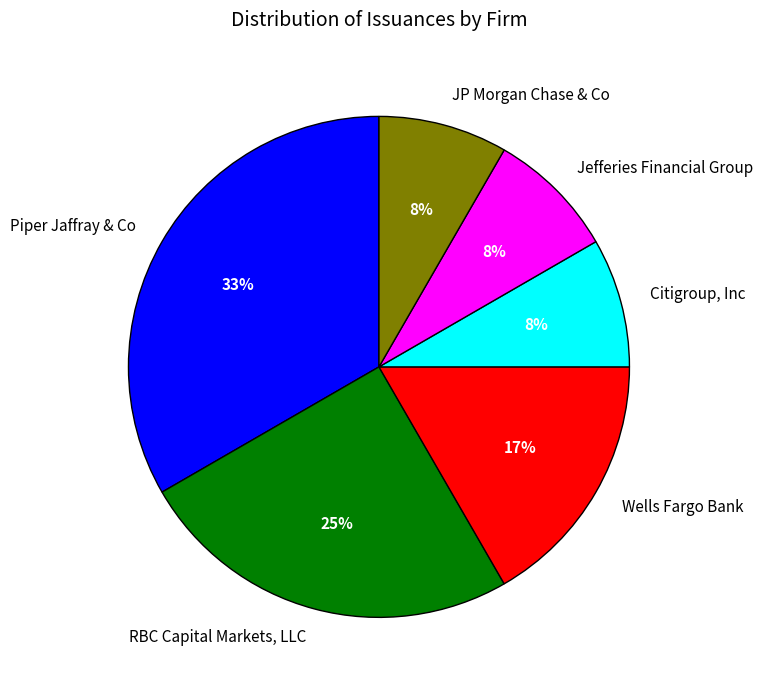

Does Wells Fargo Bank represent more than half of the total?

No